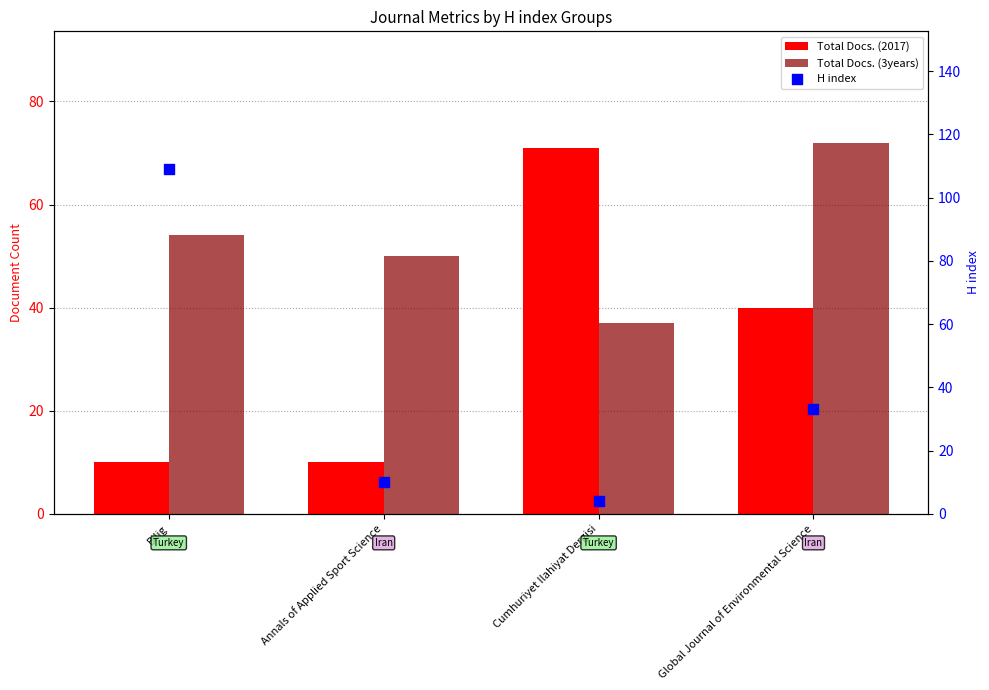

At which category is the sum across all series the highest?

Bilig